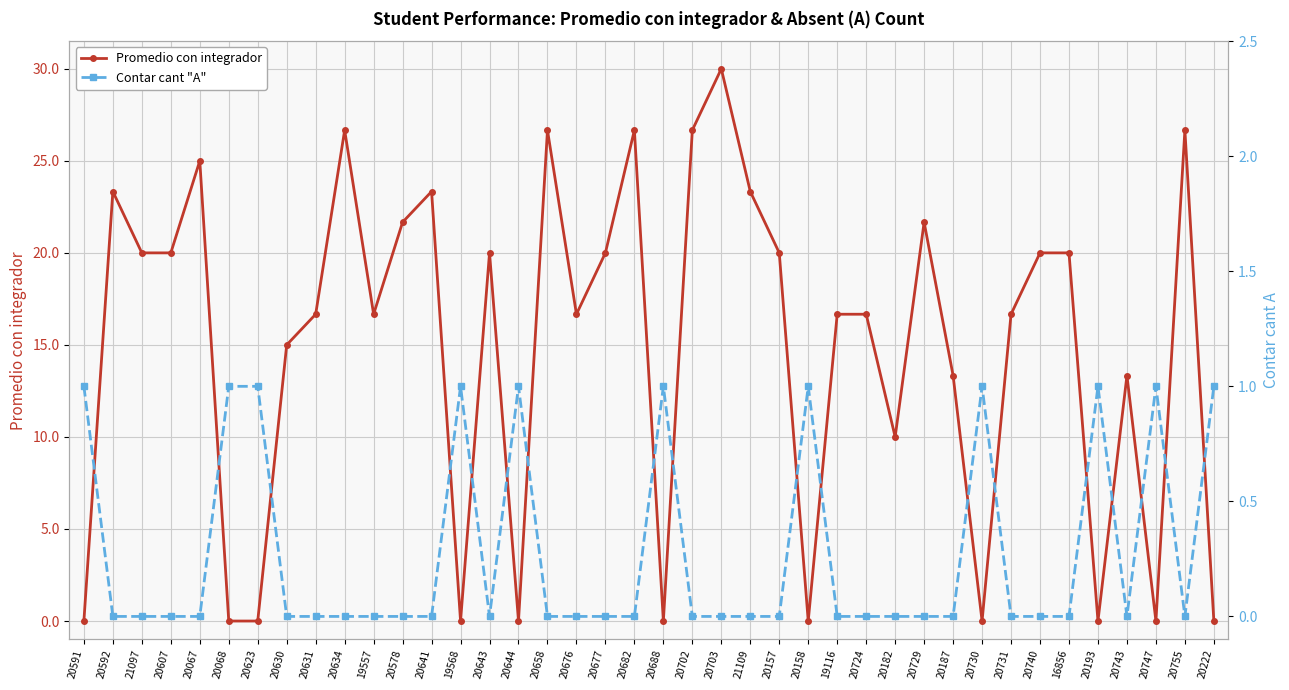

Where is Contar cant "A" nearest to the value 0?

20592